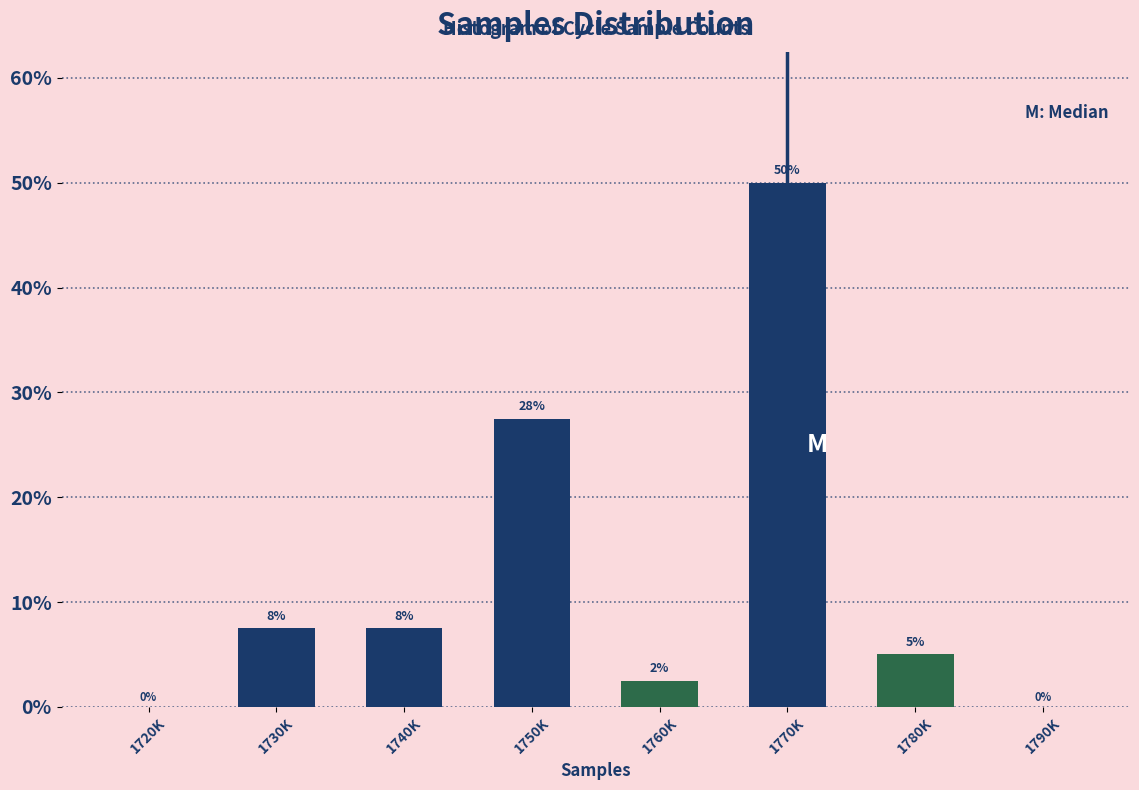

What is the sum of the values at 1720K and 1770K?

50.0